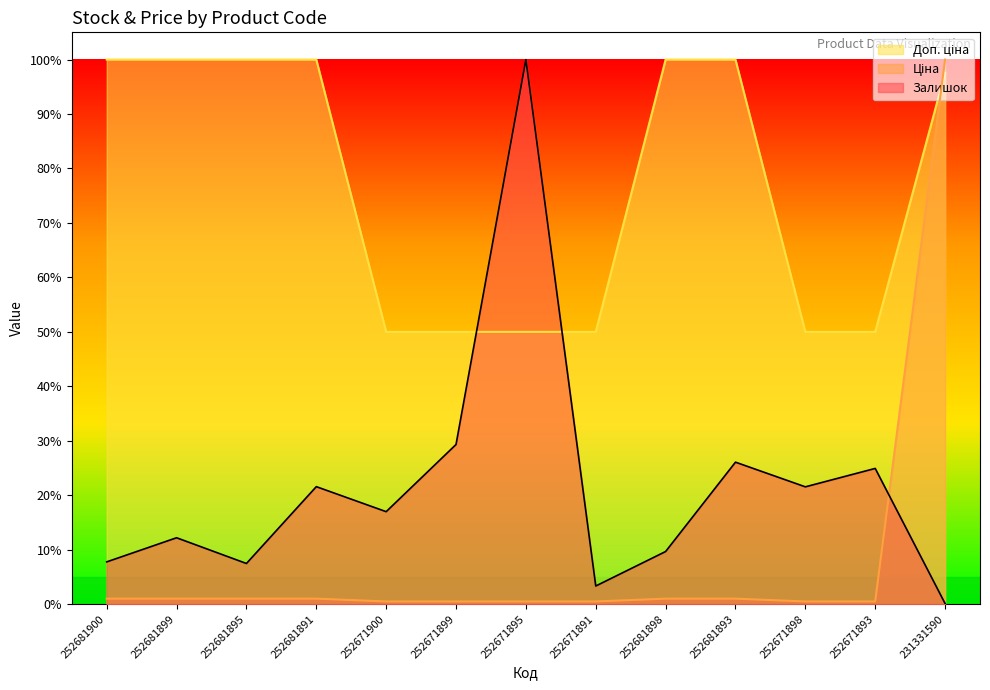

List the labels in order of Доп. ціна value, smallest first.

252671900, 252671899, 252671895, 252671891, 252671898, 252671893, 231331590, 252681900, 252681899, 252681895, 252681891, 252681898, 252681893